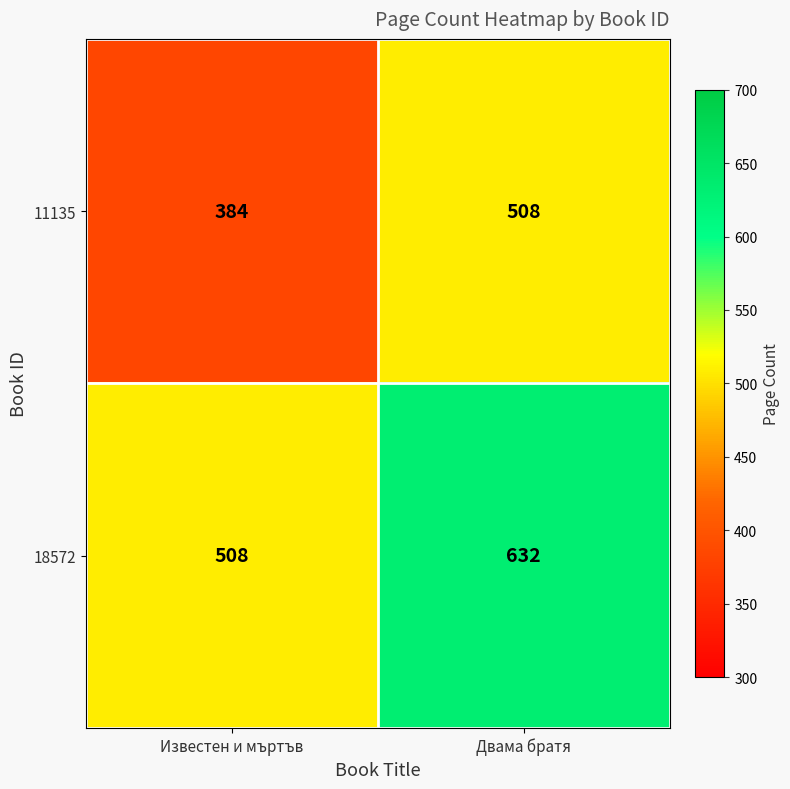

What is the difference between the 18572 values at Двама братя and Известен и мъртъв?

124